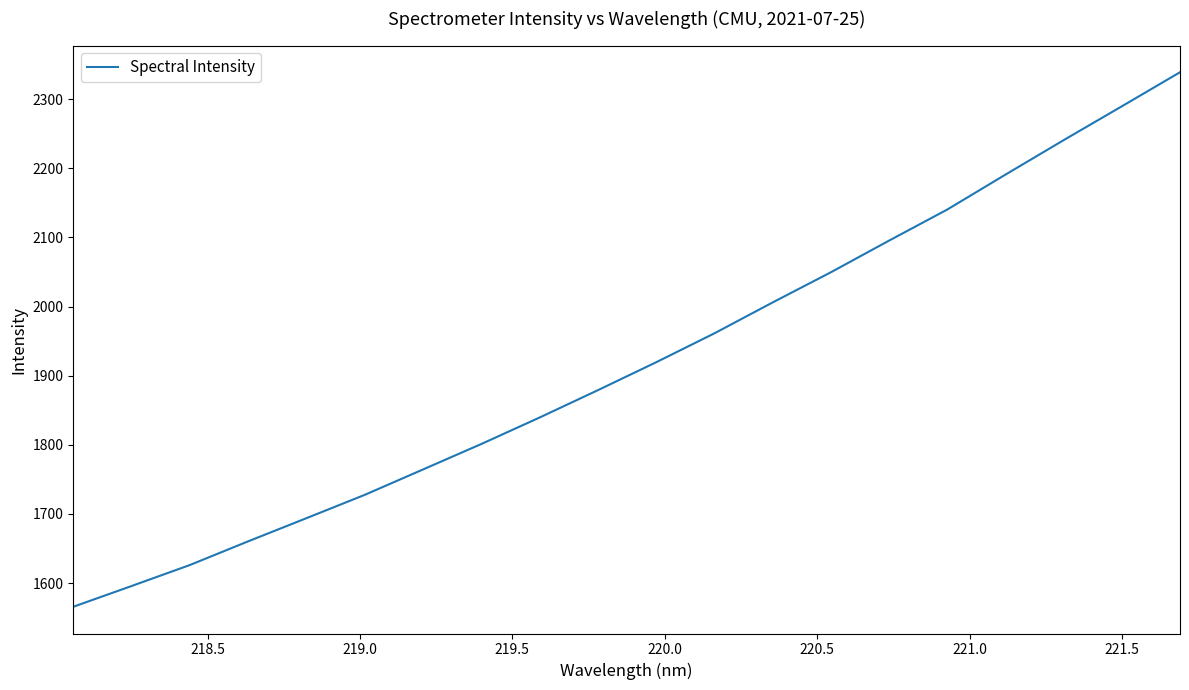

What is the difference between the maximum and minimum values?

773.0